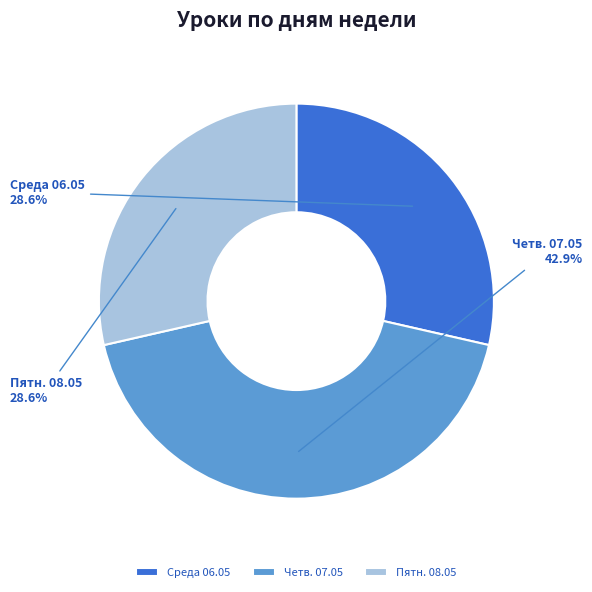

Is it true that Среда 06.05 is 19% of the pie?

False